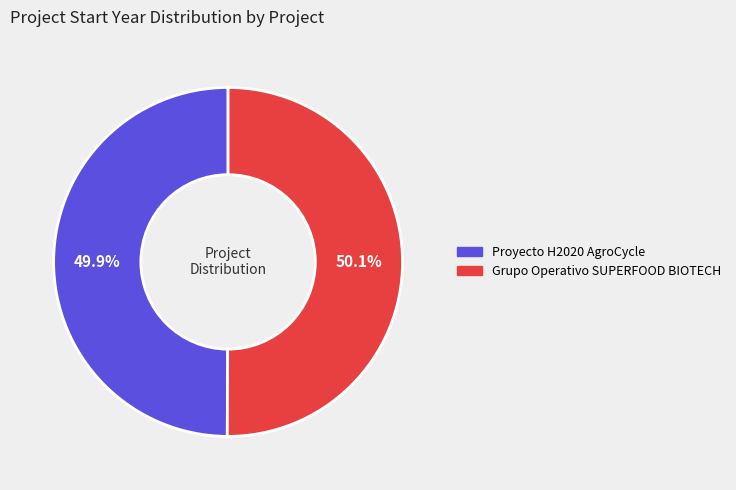

Is it true that Proyecto H2020 AgroCycle is 39% of the pie?

False